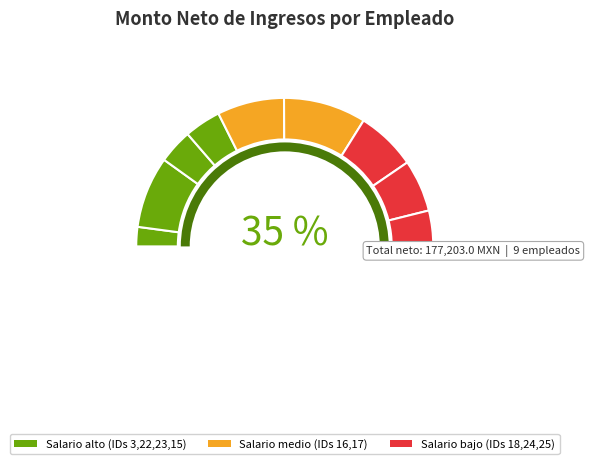

To the nearest percent, what is the average slice percentage?

11%